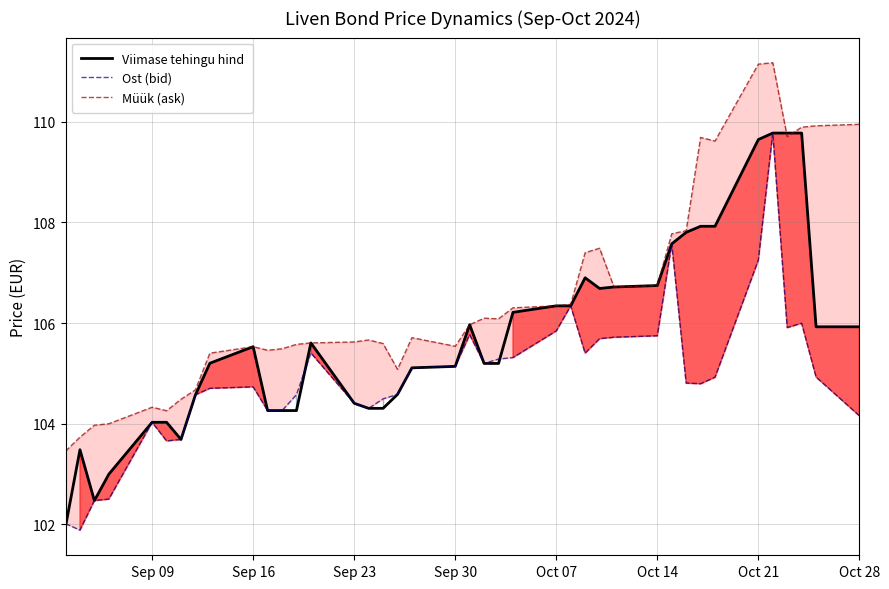

What is the highest value of the Ost (bid) series?

109.8